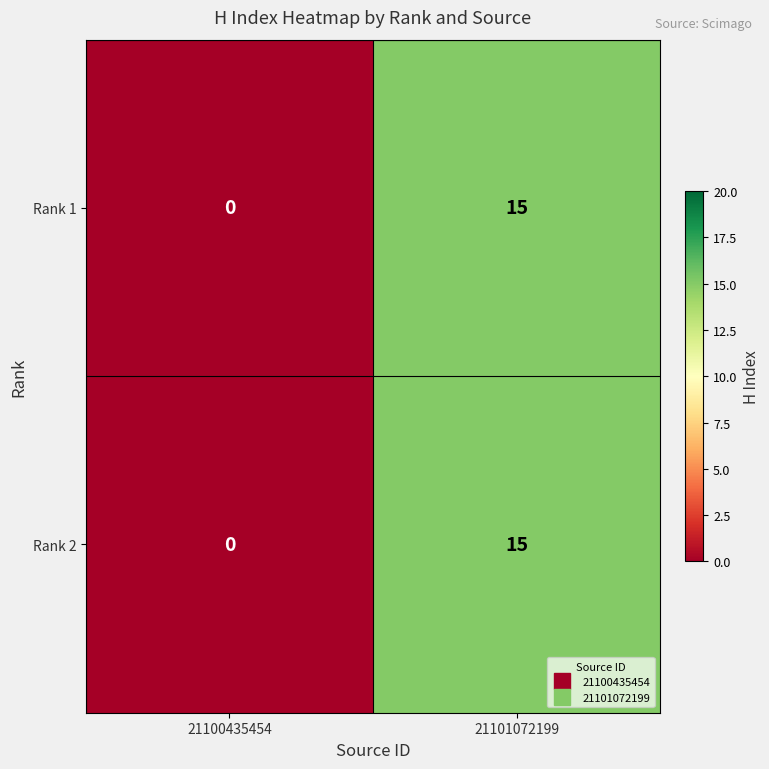

Is it true that Rank 1 equals 7 at 21100435454?

False